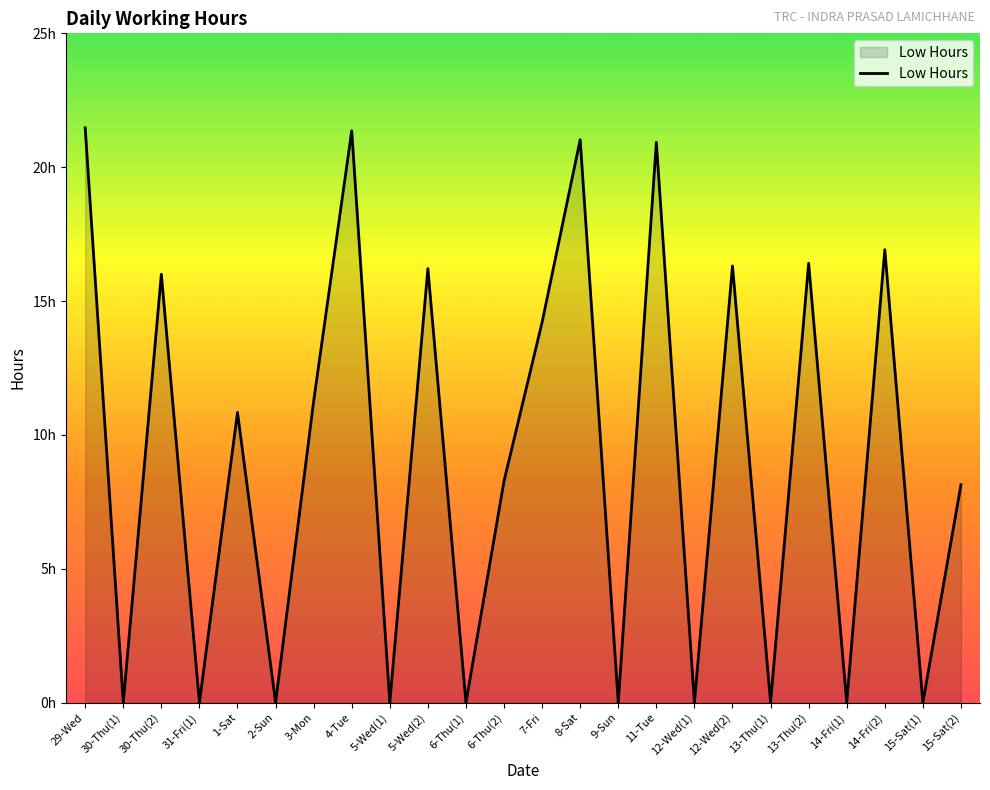

Reading right to left, list all the values displayed in this chart.

8.1	0.0	16.9	0.0	16.4	0.0	16.3	0.0	20.9	0.0	21.0	14.2	8.3	0.0	16.2	0.0	21.4	11.3	0.0	10.8	0.0	16.0	0.0	21.5